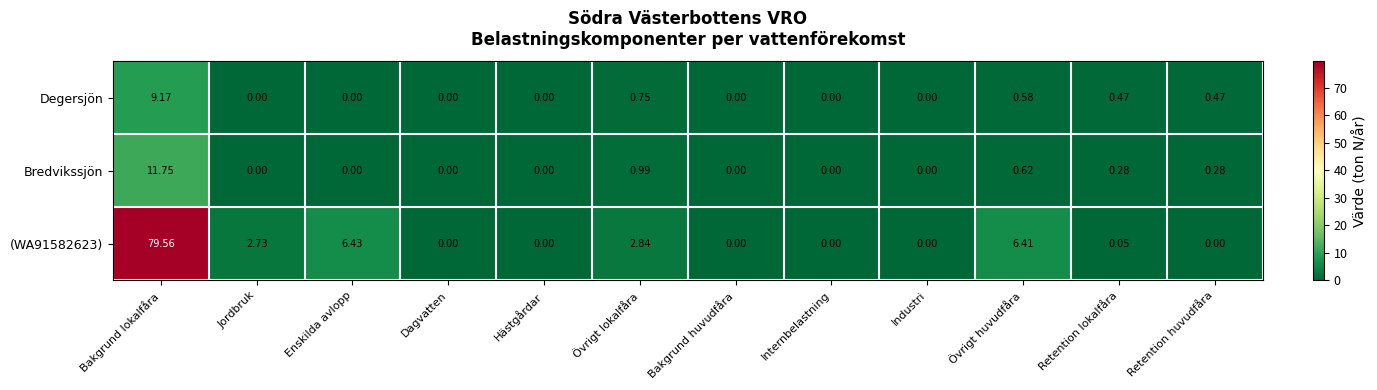

How many values in Bredvikssjön are above zero?

5